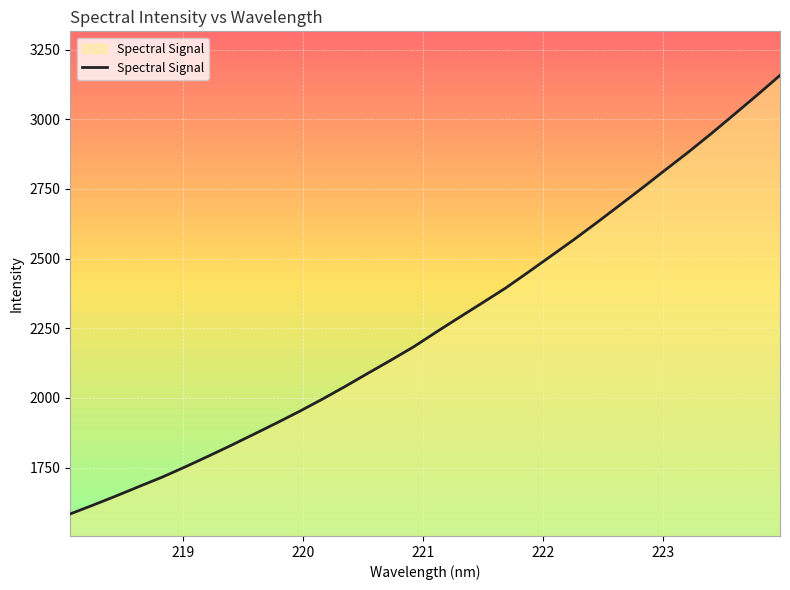

What is the minimum value shown in the chart?

1583.8